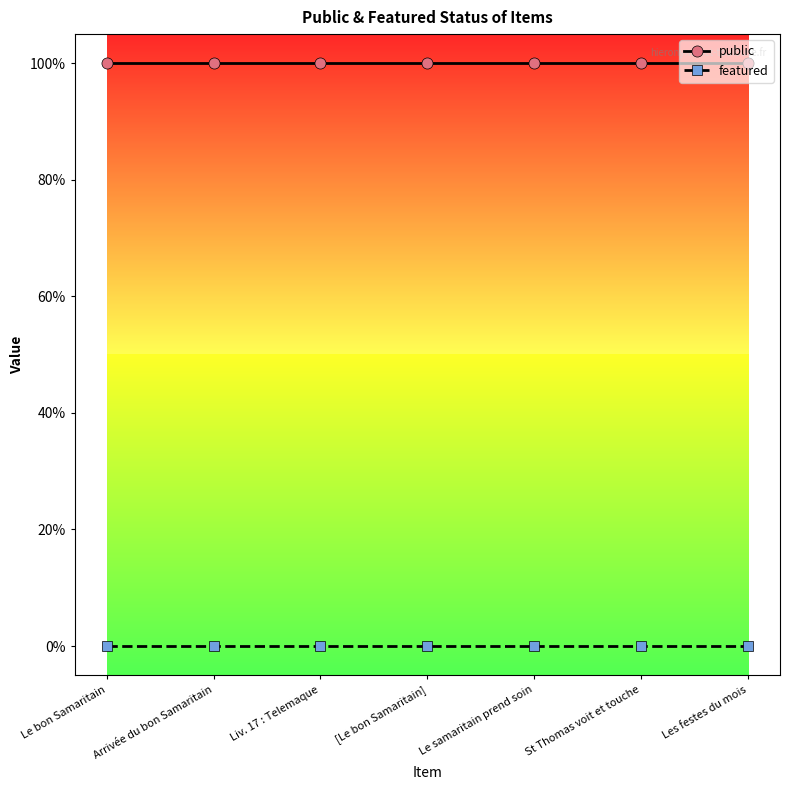

What are all the series names shown in the legend?

public, featured